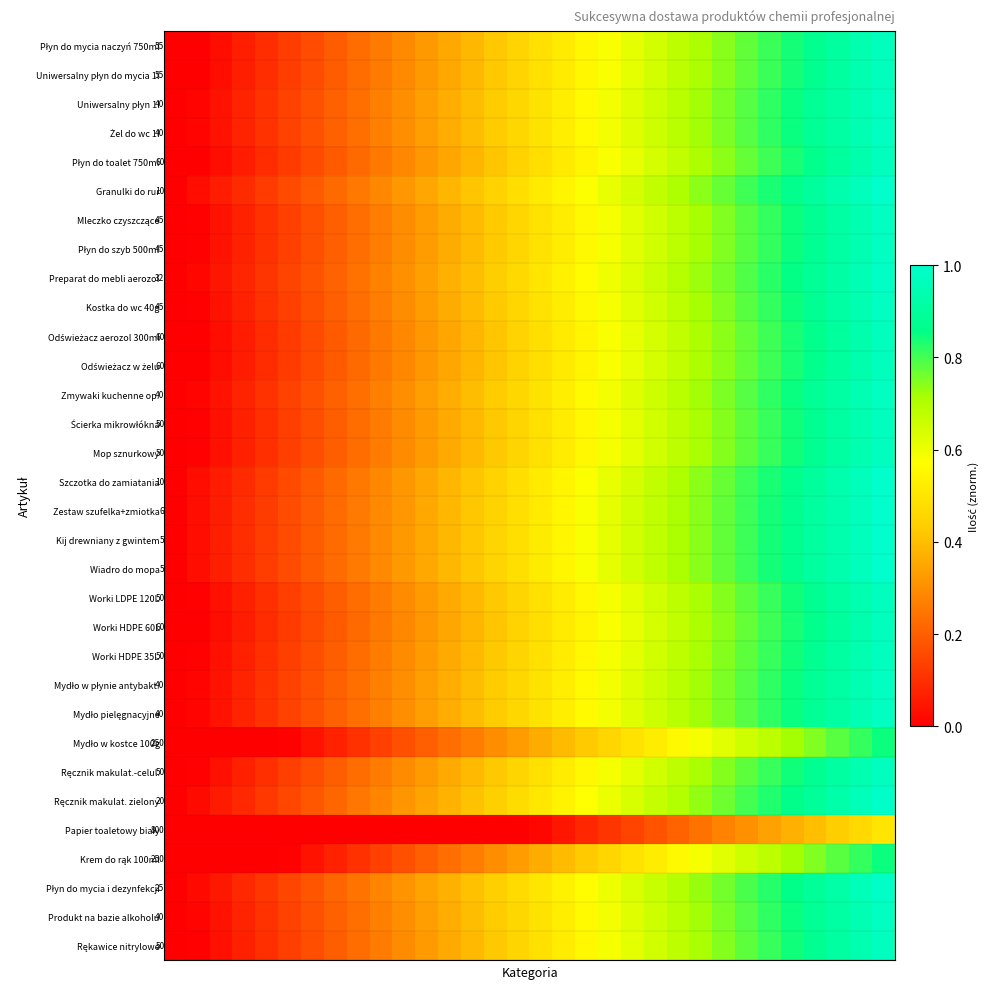

At which category does the chart reach its peak across all series?

31